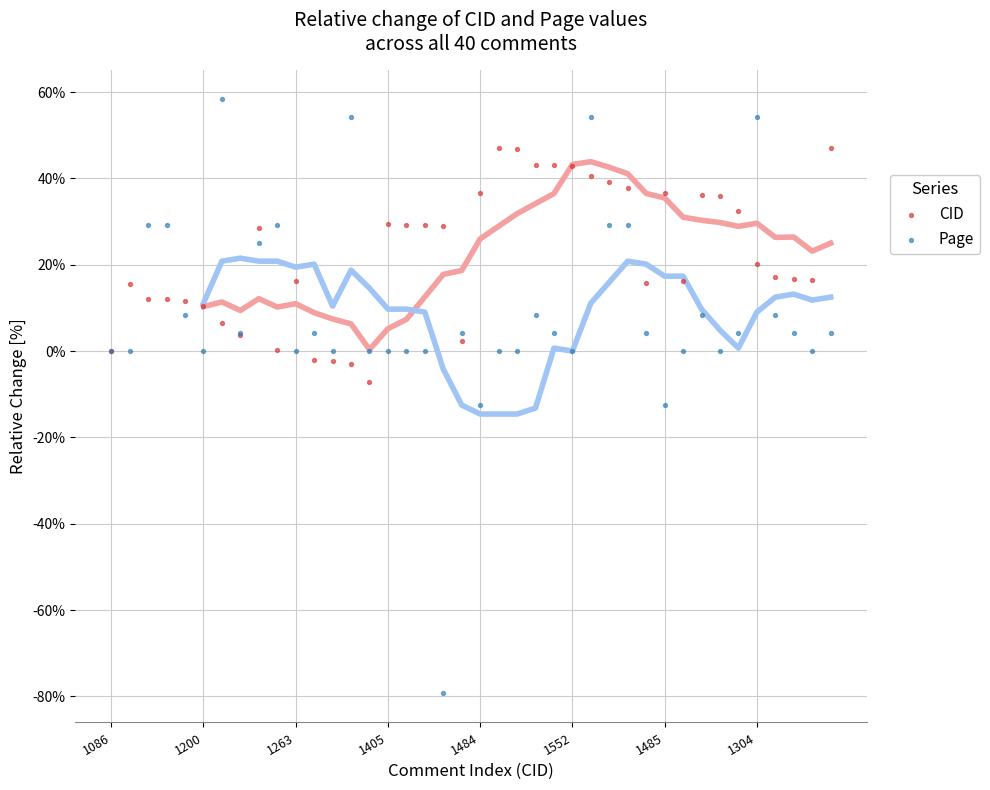

Which series has the largest Y range (max minus min)?

Page